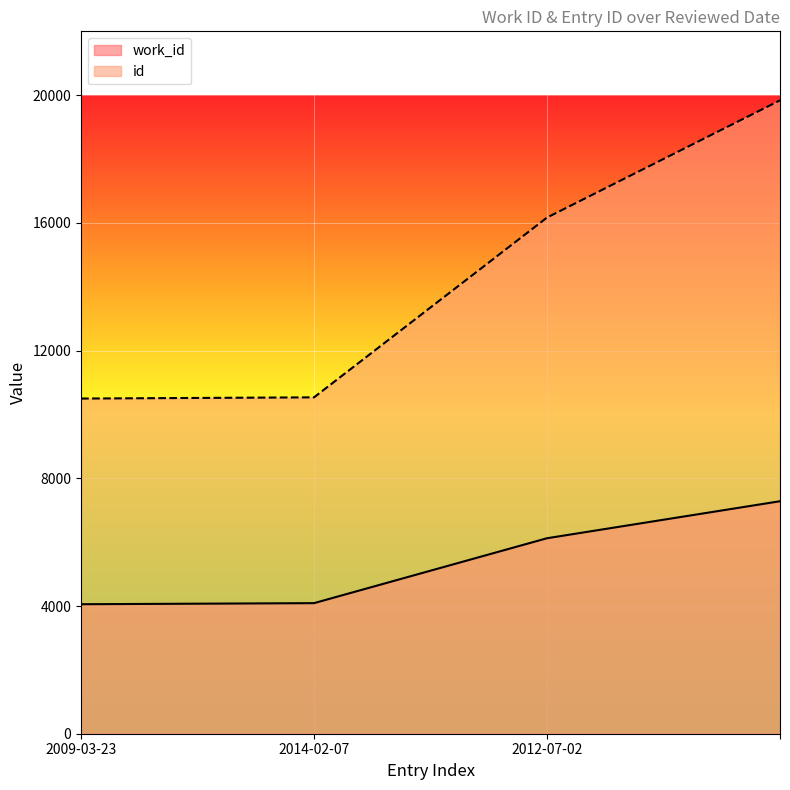

What is the sum of the work_id values at 2012-07-02 and 2014-02-07?

10213